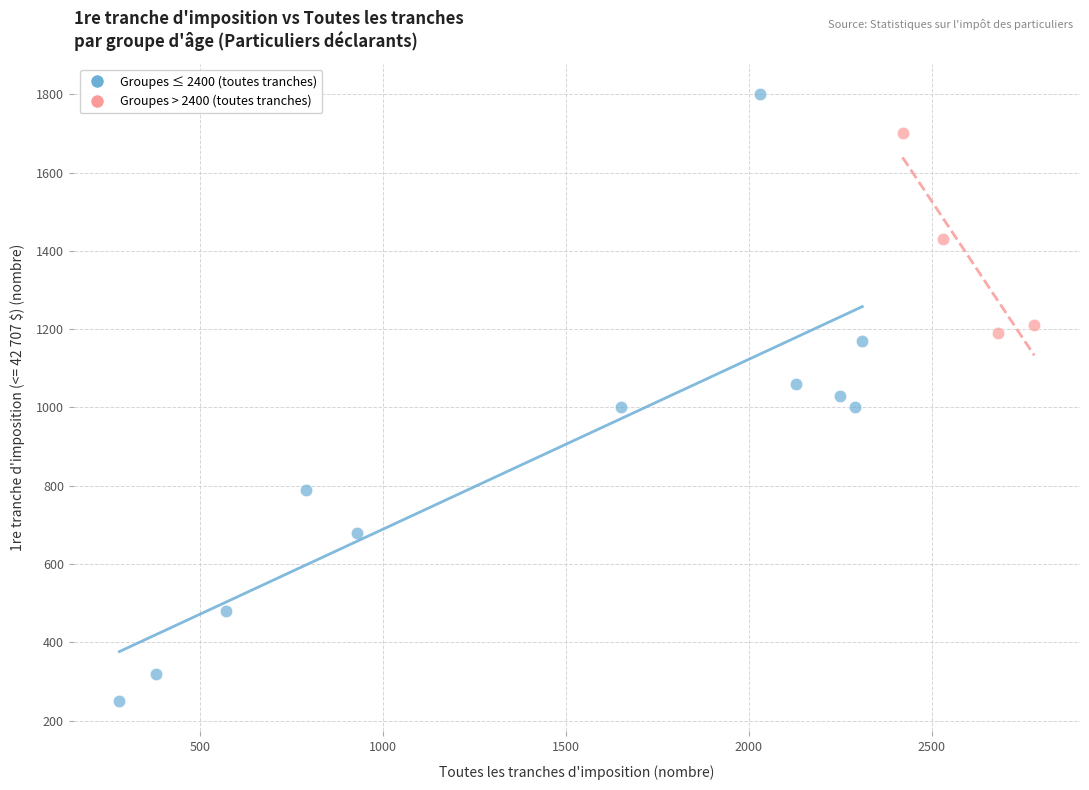

Which series contains the lowest Y value?

Groupes ≤ 2400 (toutes tranches)